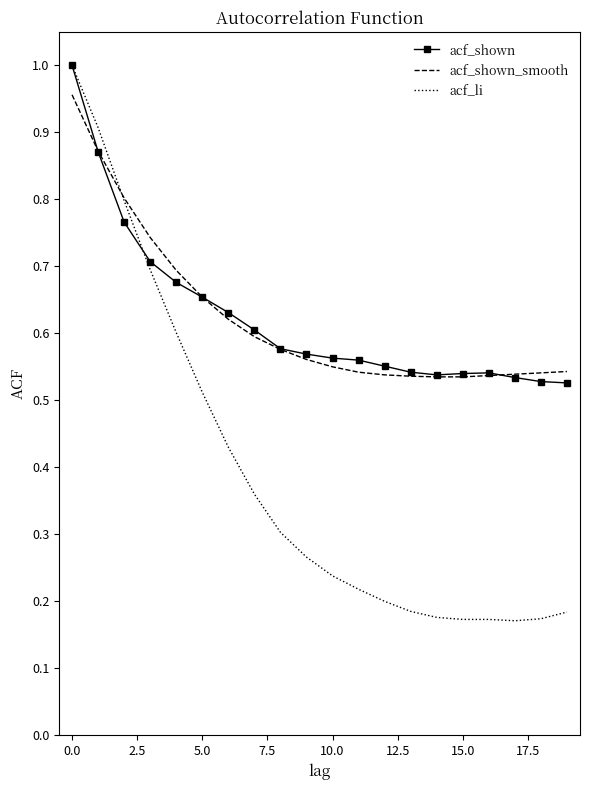

Which series has the widest spread of values?

acf_li